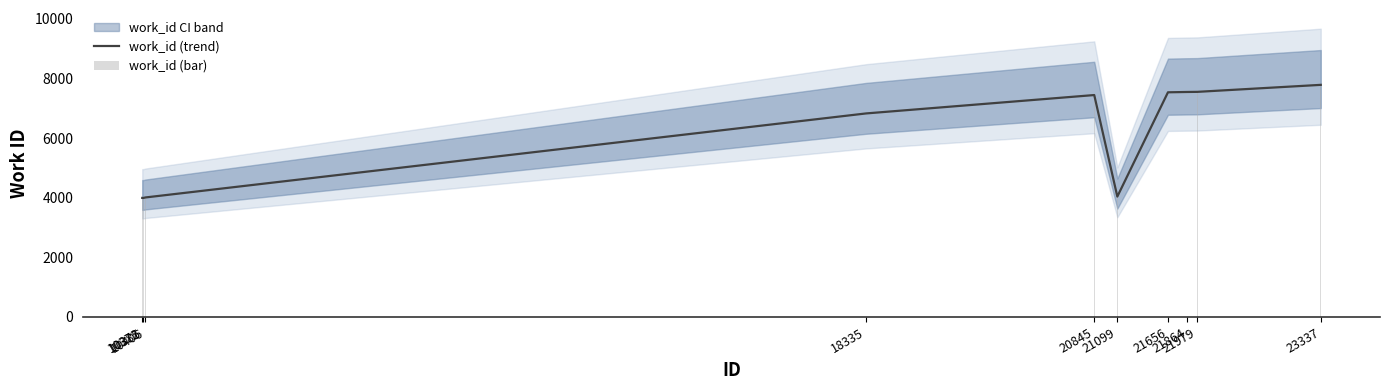

How many data points in work_id (bar) are above 7447?

4